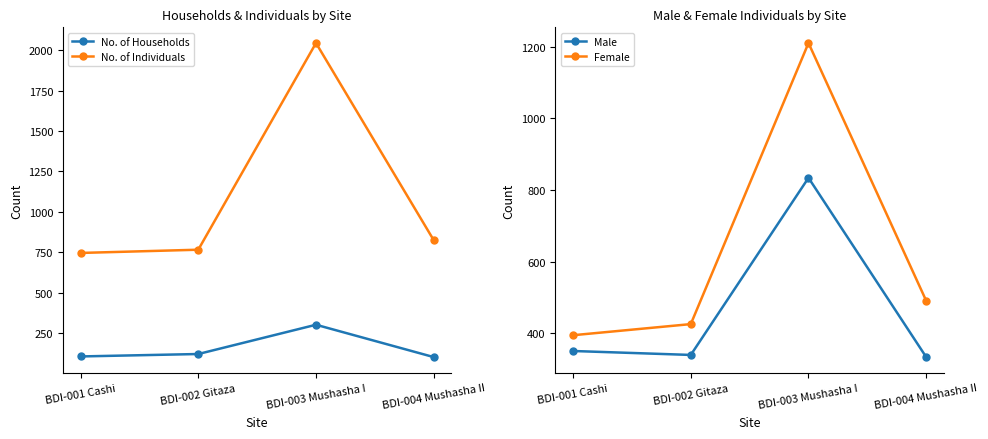

What is the difference between the Female values at BDI-003 Mushasha I and BDI-002 Gitaza?

784